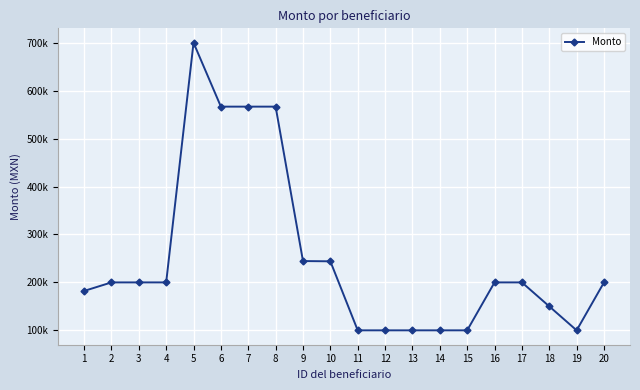

List the labels in order of value, smallest first.

11, 12, 13, 14, 15, 19, 18, 1, 2, 3, 4, 16, 17, 20, 10, 9, 6, 7, 8, 5